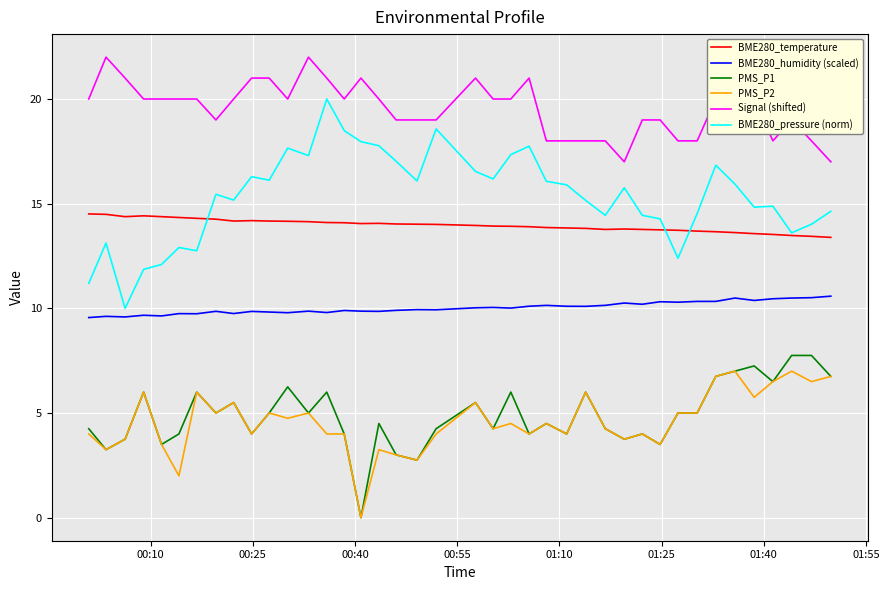

Does the chart display data point markers on the line(s)?

No